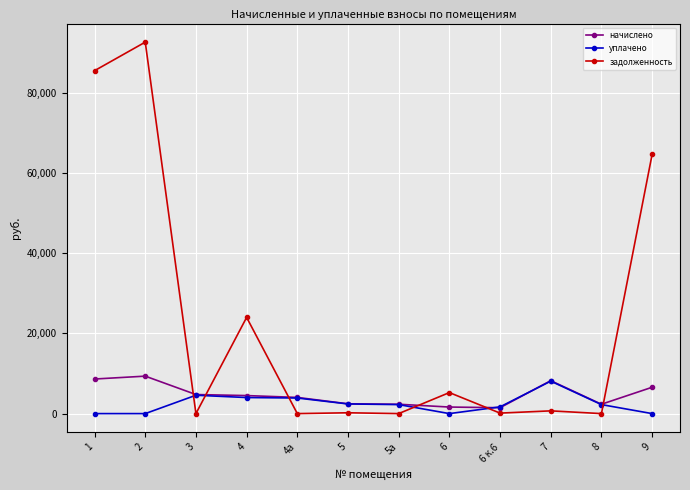

True or false: начислено has more than 0 points higher than both neighbors.

True